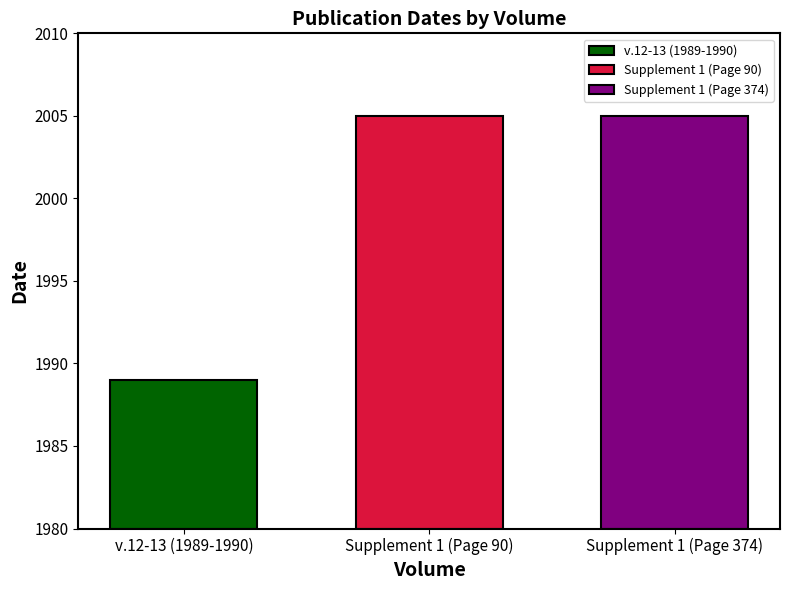

Reading left to right, extract all data points from this chart.

1989	2005	2005